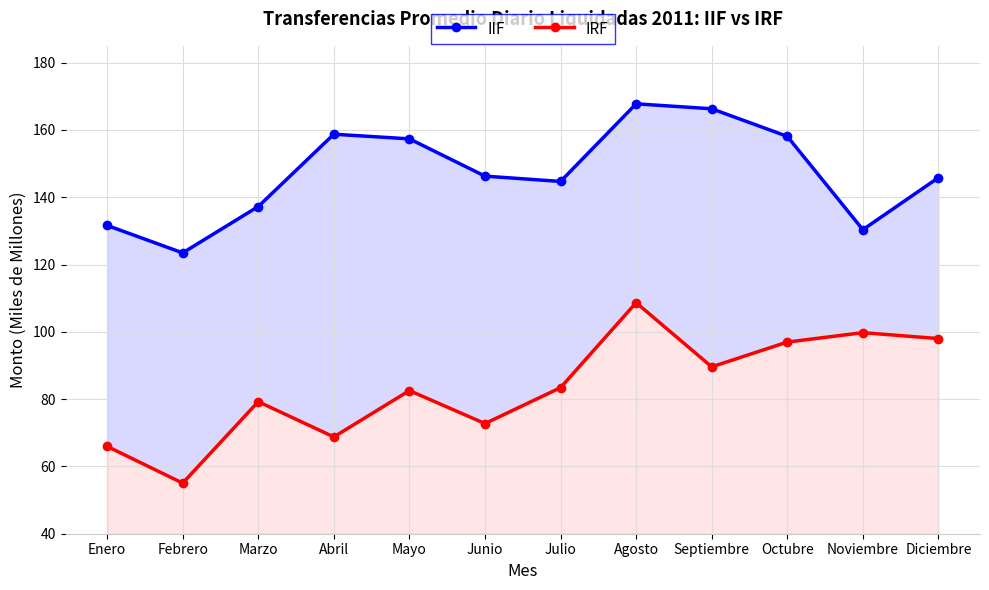

What is the label of the 12th point from the right?

Enero